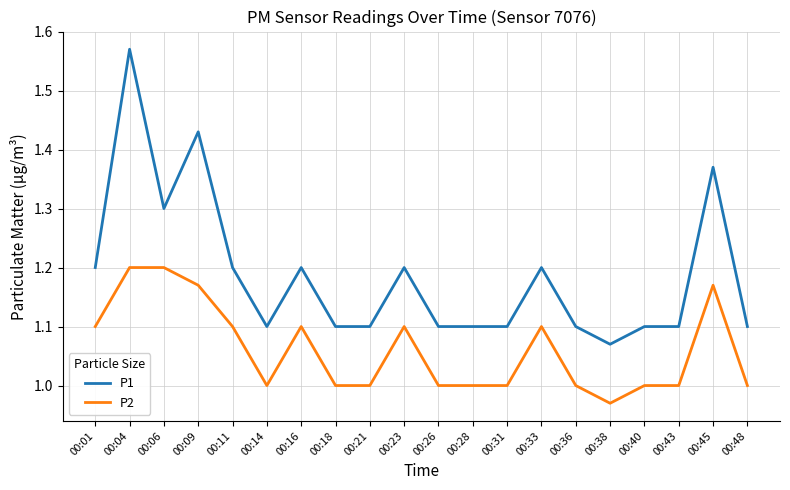

Count the number of categories in the chart.

20